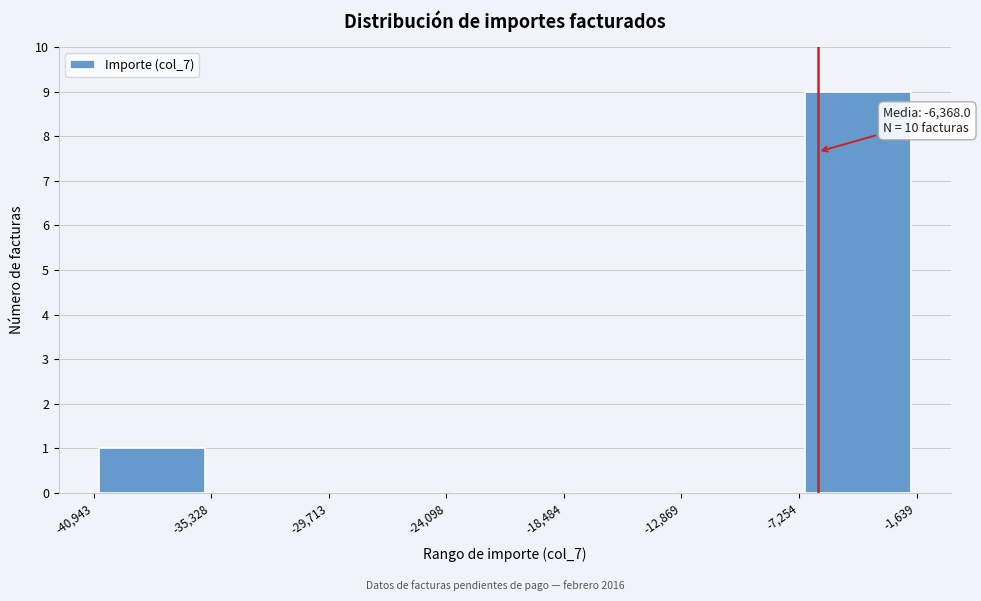

Over which range of the x-axis is the bar tallest?

-7,254 to -1,639